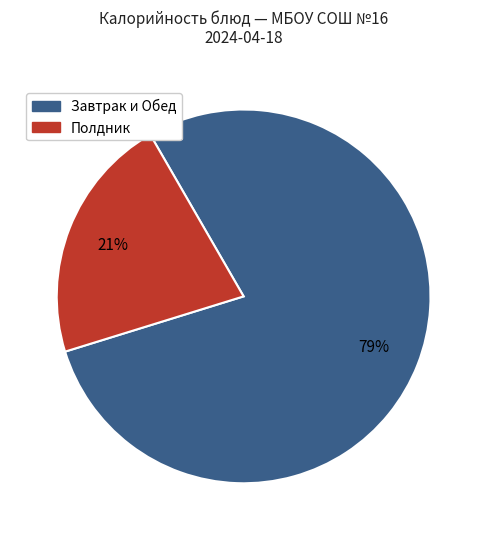

Does any single category account for the majority?

Yes